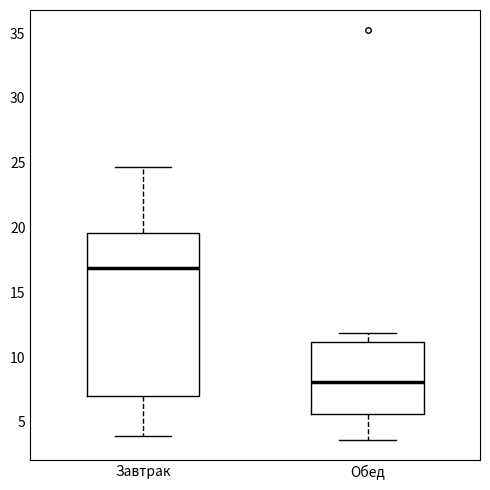

Which box is the tallest, from its lower edge to its upper edge?

Завтрак